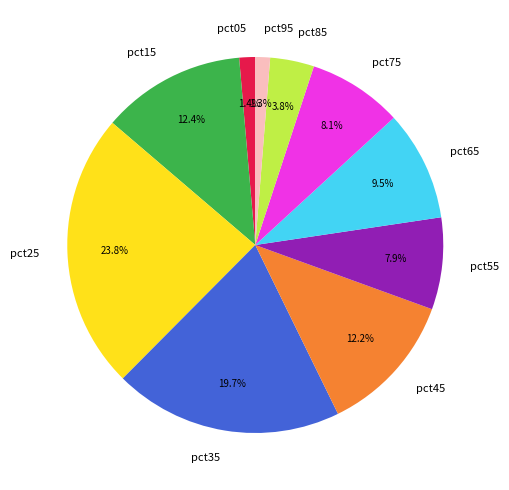

Combined, do pct45 and pct55 account for over 50%?

No